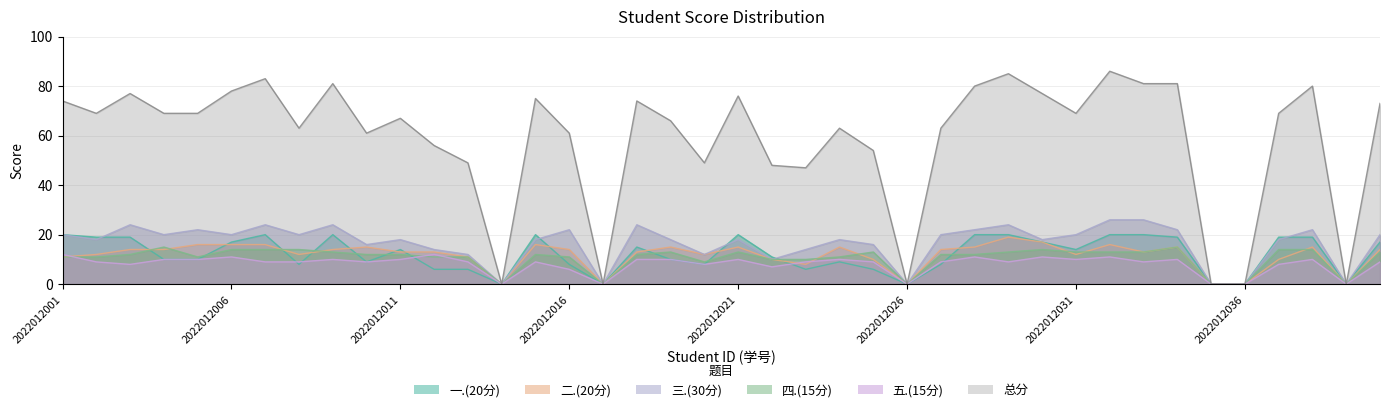

Reading left to right, extract all data points from this chart.

一.(20分): 20	19	19	10	10	17	20	8	20	9	14	6	6	0	20	8	0	15	10	8	20	11	6	9	6	0	8	20	20	17	14	20	20	19	0	0	19	19	0	17
二.(20分): 11	12	14	14	16	16	16	12	14	15	13	13	11	0	16	14	0	13	15	12	15	10	8	15	10	0	14	15	19	17	12	16	13	15	0	0	10	15	0	14
三.(30分): 20	18	24	20	22	20	24	20	24	16	18	14	12	0	18	22	0	24	18	12	18	10	14	18	16	0	20	22	24	18	20	26	26	22	0	0	18	22	0	20
四.(15分): 11	11	12	15	11	14	14	14	13	12	12	11	11	0	12	11	0	12	13	9	13	10	10	11	13	0	12	12	13	14	13	13	13	15	0	0	14	14	0	13
五.(15分): 12	9	8	10	10	11	9	9	10	9	10	12	9	0	9	6	0	10	10	8	10	7	9	10	9	0	9	11	9	11	10	11	9	10	0	0	8	10	0	9
总分: 74	69	77	69	69	78	83	63	81	61	67	56	49	0	75	61	0	74	66	49	76	48	47	63	54	0	63	80	85	77	69	86	81	81	0	0	69	80	0	73